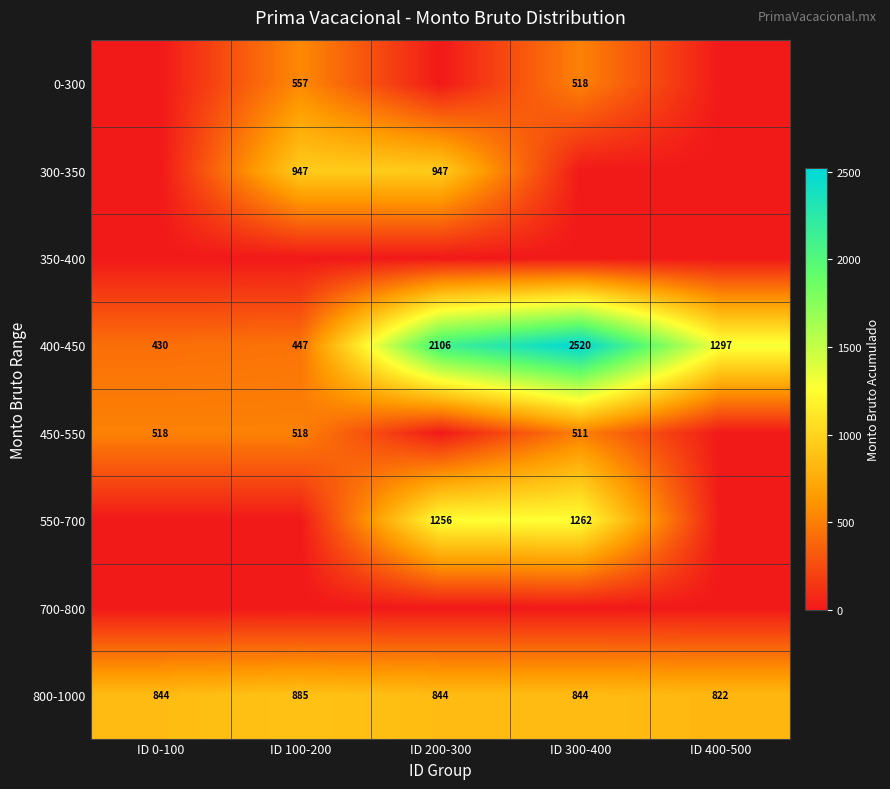

At which label does 800-1000 reach its minimum?

ID 400-500